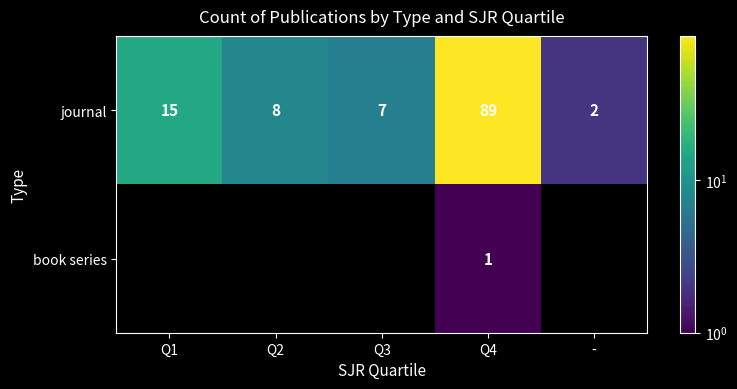

At how many categories does at least one series exceed 66?

1